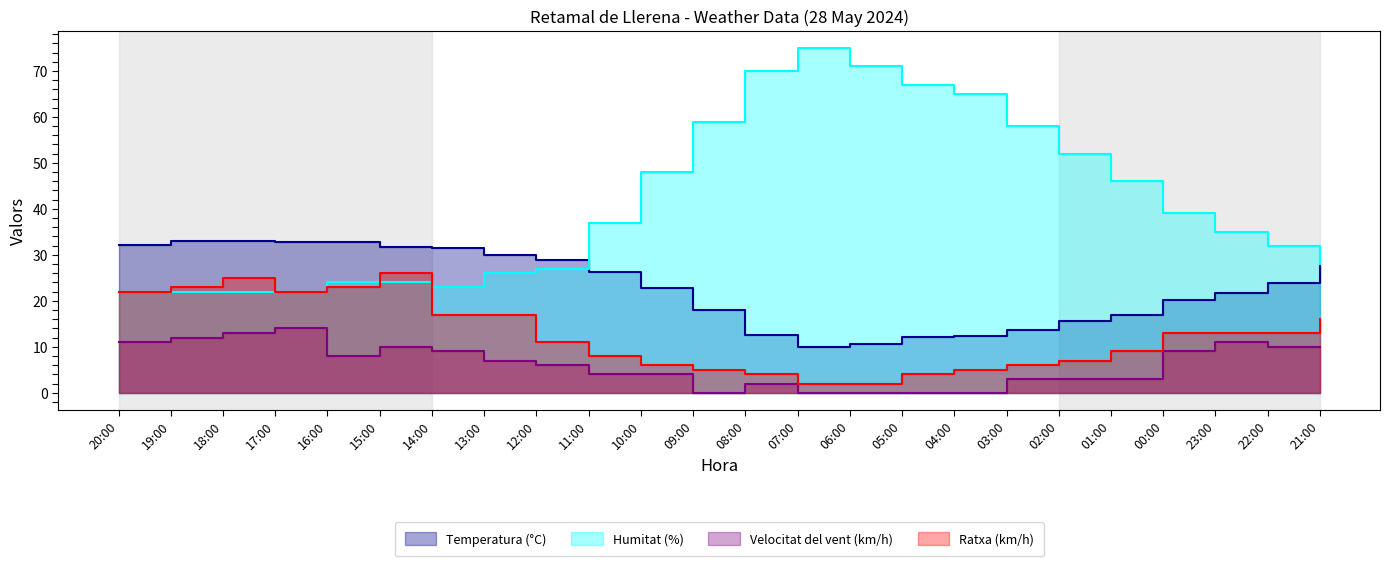

Is the value of Velocitat del vent (km/h) at 10:00 greater than the value of Ratxa (km/h) at 22:00?

No